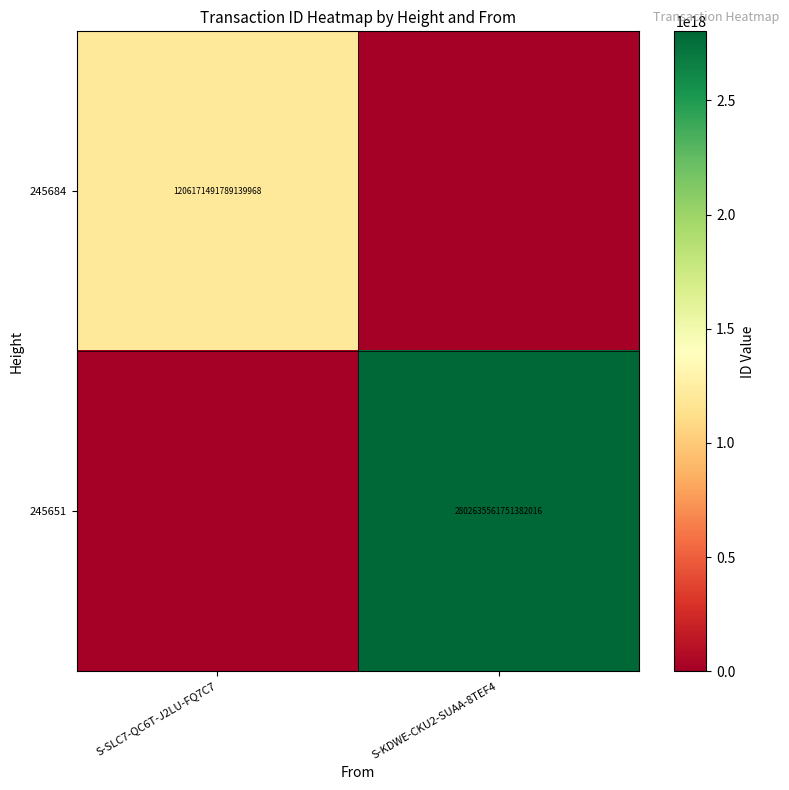

The value of 245684 at S-SLC7-QC6T-J2LU-FQ7C7 is 1206171491789139968. True or false?

True